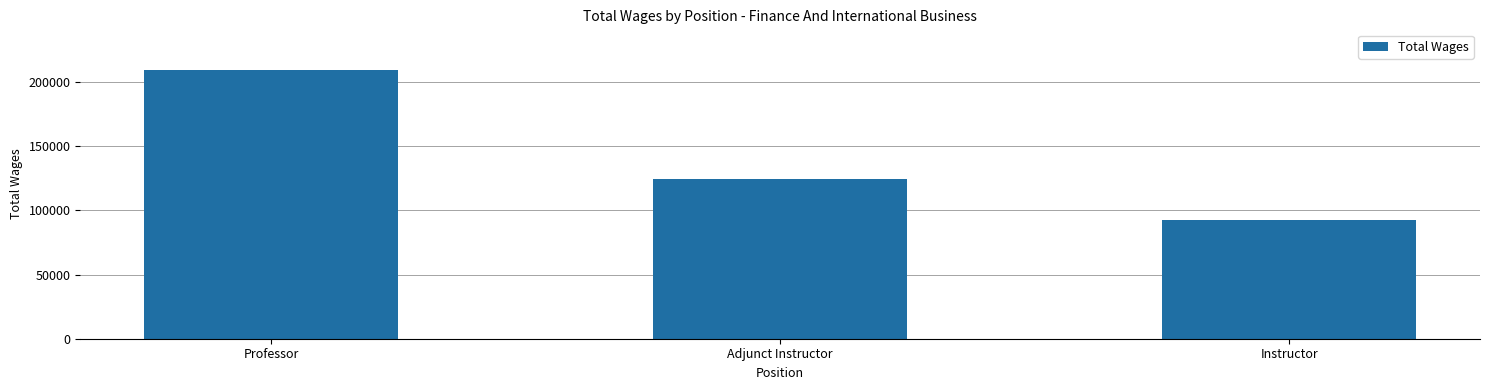

Where does the data first go above 124215?

Professor